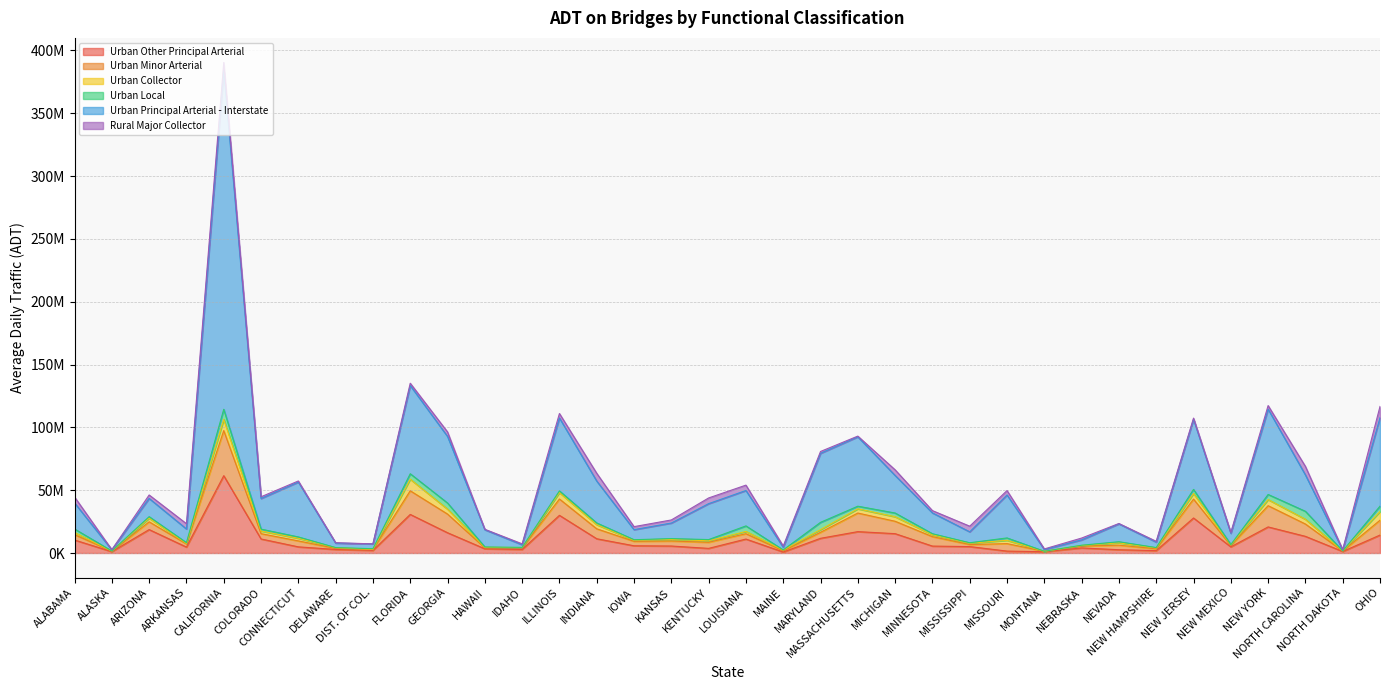

Does the chart have visible grid lines?

Yes